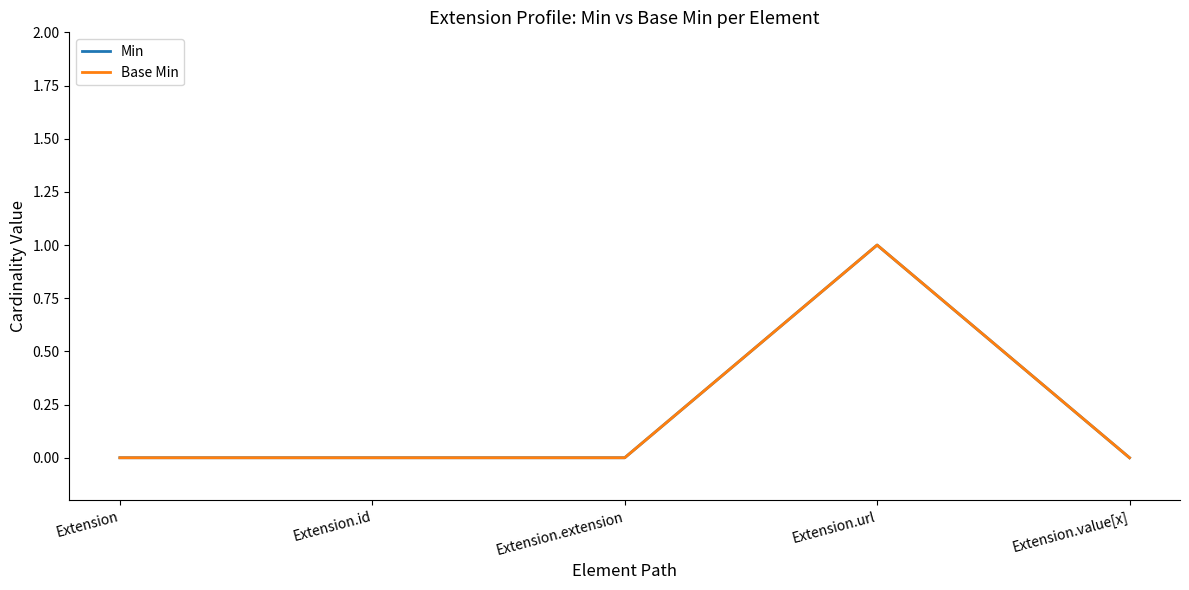

Does the chart display data point markers on the line(s)?

No